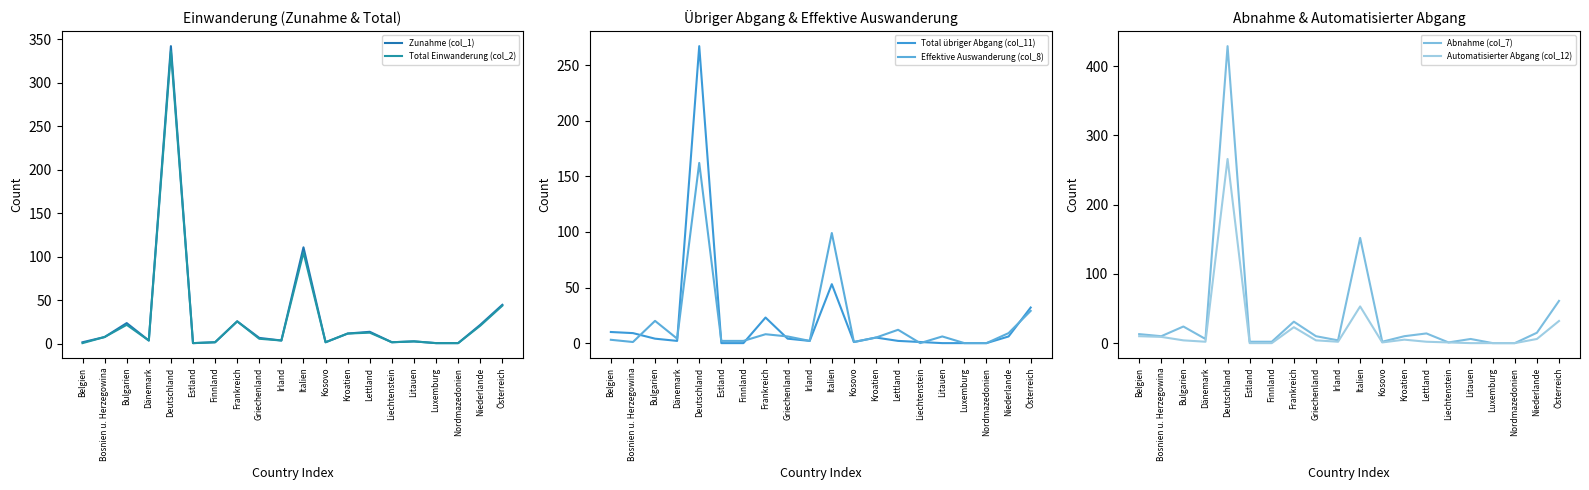

What is the value of the Zunahme (col_1) point at the 7th from the left?

2